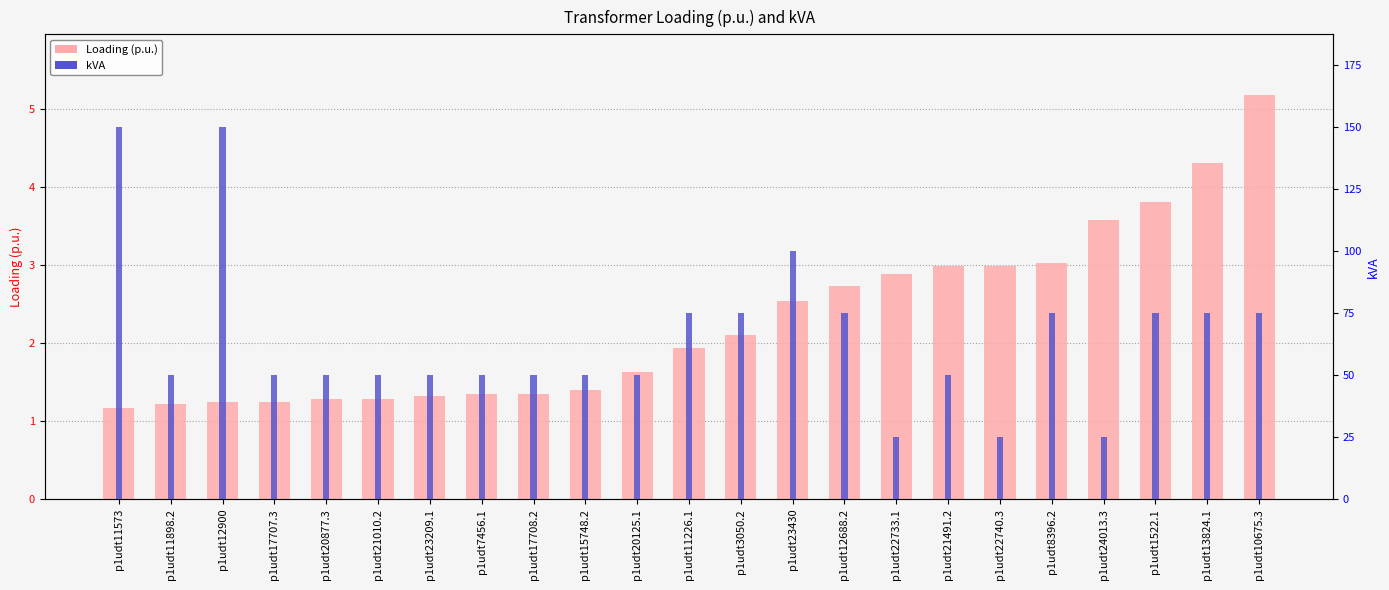

The value of kVA at p1udt20125.1 is 50.0. True or false?

True